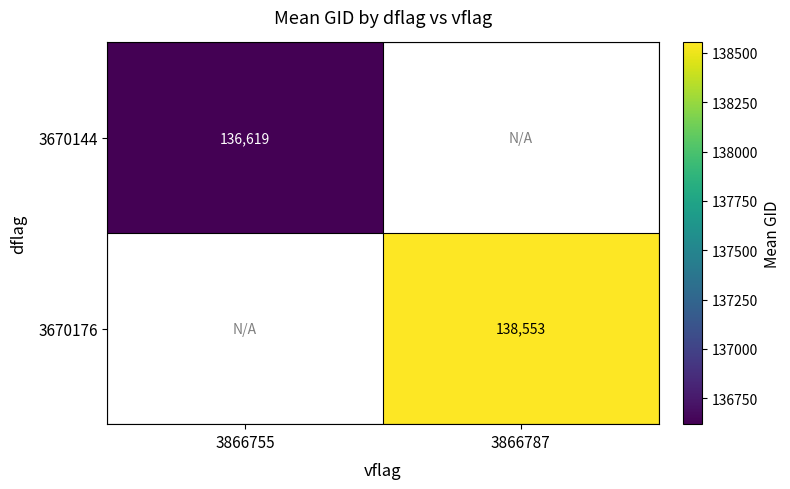

At how many categories does at least one series exceed 137837?

1